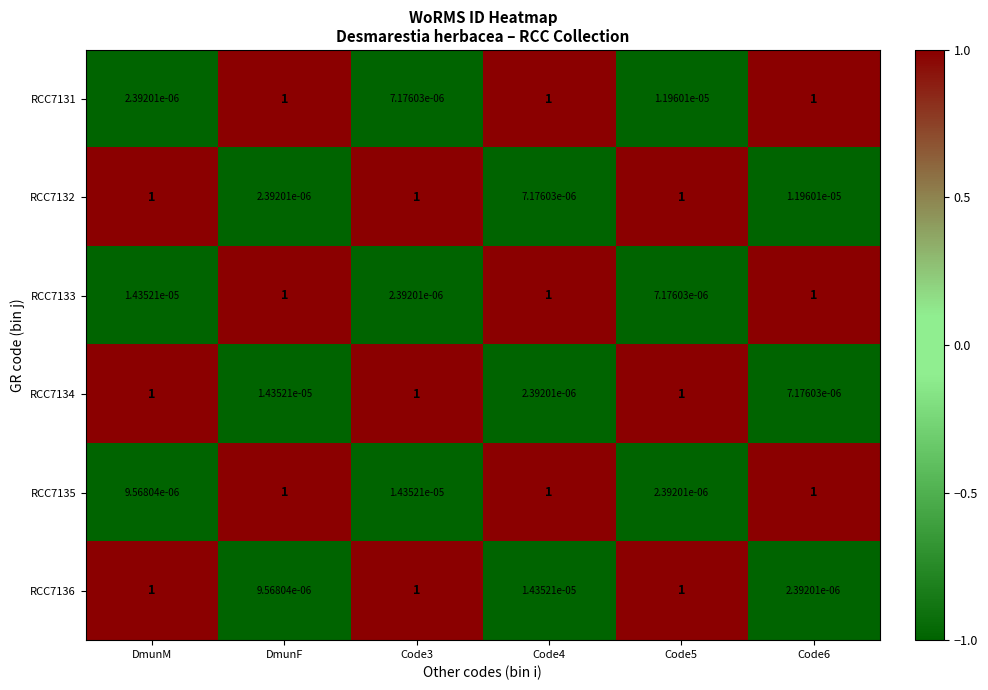

At which label does RCC7132 reach its minimum?

DmunF